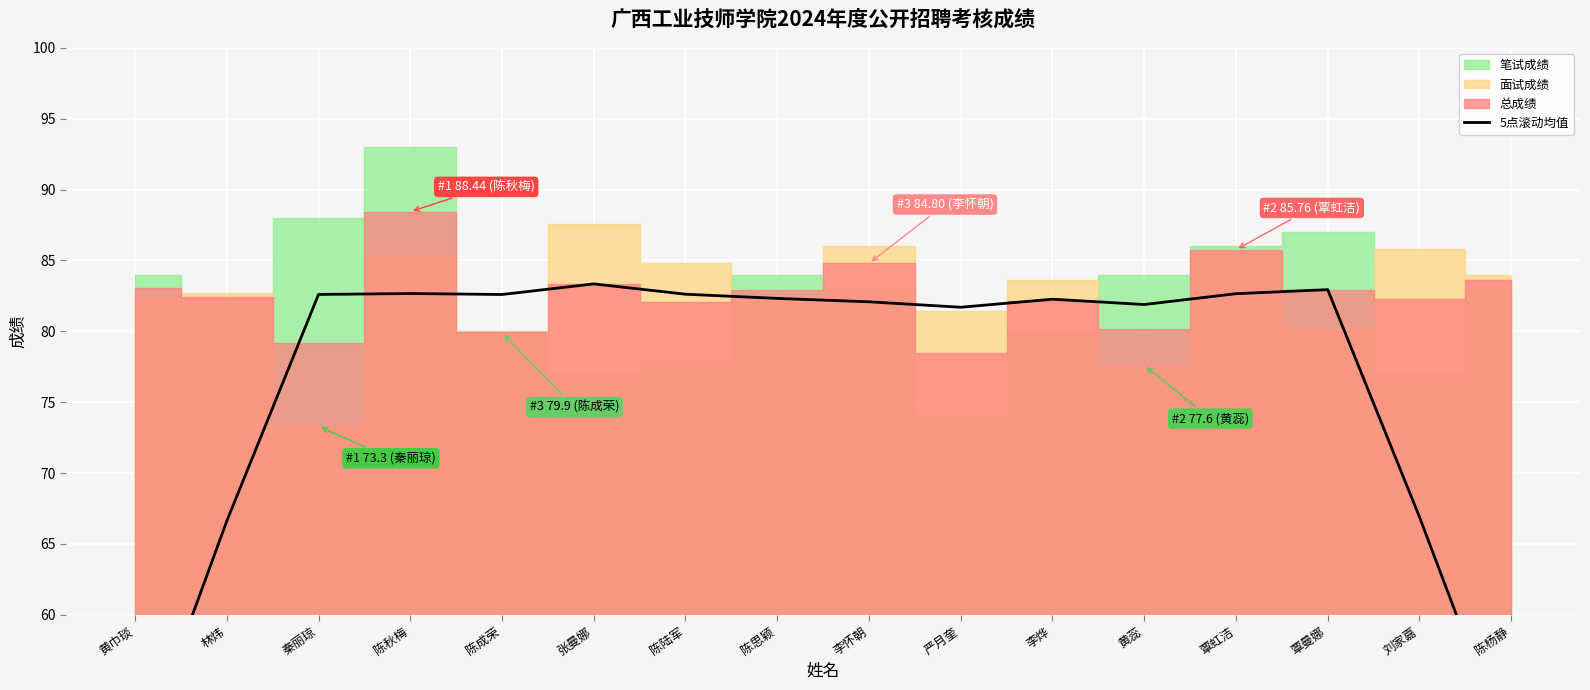

The chart shows a value of 82.6 at 陈成荣. True or false?

True